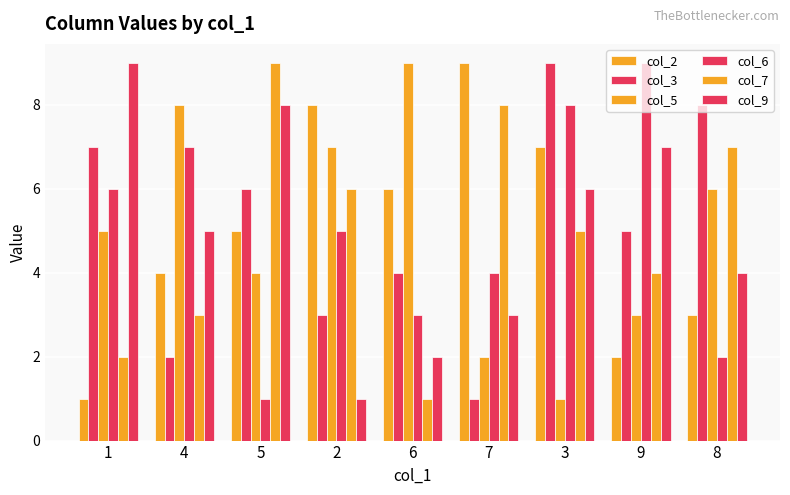

Rank the series by their maximum value, from highest to lowest.

col_2, col_3, col_5, col_6, col_7, col_9